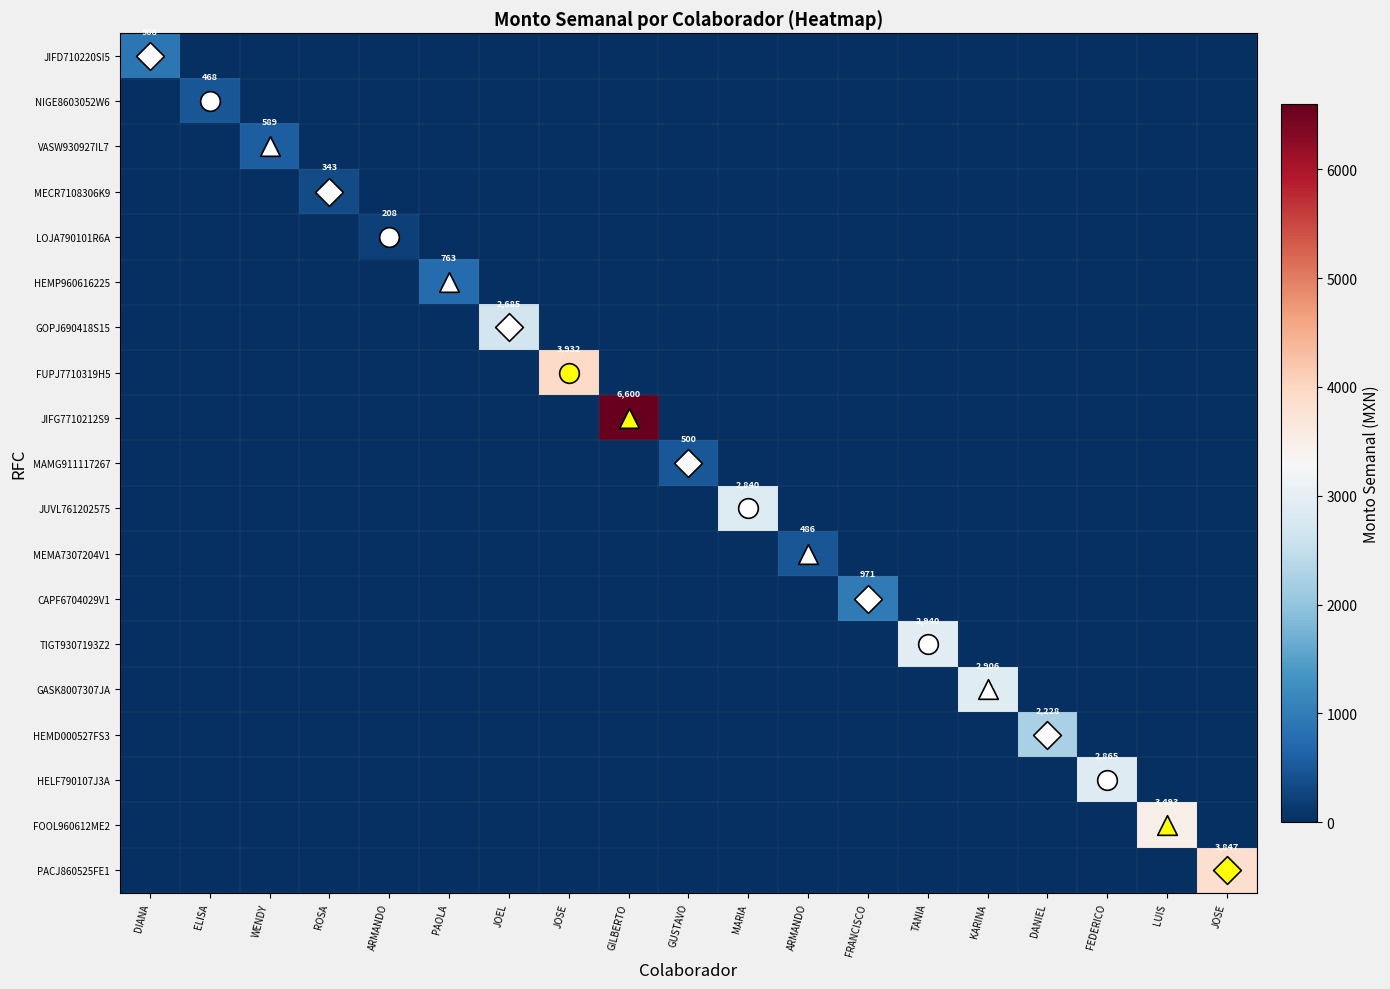

How many series are shown in this chart?

19